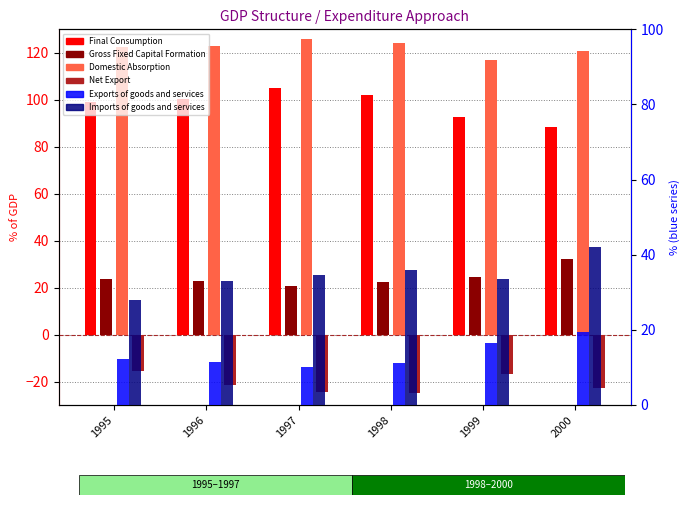

Reading right to left, transcribe all the data shown in this chart.

Final Consumption: 88.5	92.7	101.9	104.9	100.3	99.2
Gross Fixed Capital Formation: 32.4	24.3	22.2	20.8	22.8	23.5
Domestic Absorption: 120.9	117.0	124.1	125.7	123.1	122.7
Net Export: -22.6	-16.9	-24.7	-24.6	-21.4	-15.6
Exports of goods and services: 19.5	16.5	11.2	10.0	11.5	12.3
Imports of goods and services: 42.1	33.4	35.9	34.7	32.9	27.9